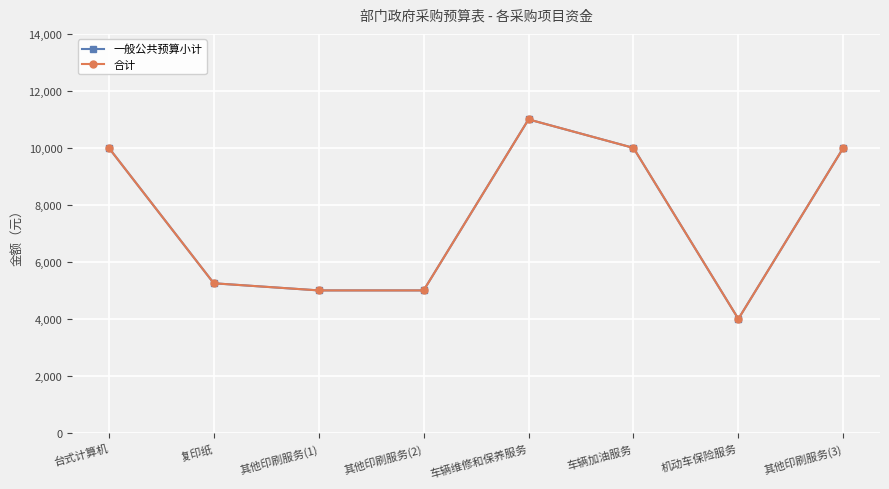

What is the approximate value of 合计 at 复印纸, to the nearest 100?

5200